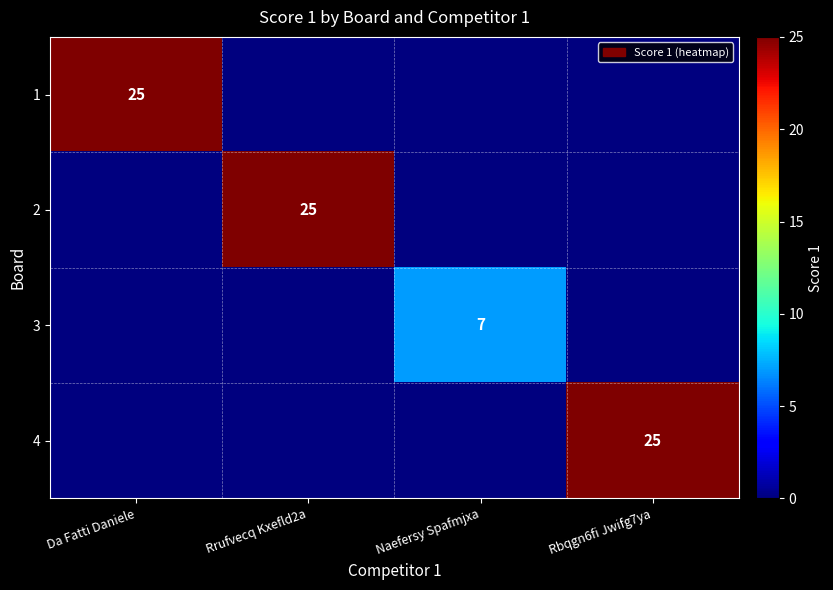

The value of 4 at Rbqgn6fi Jwifg7ya is 25. True or false?

True